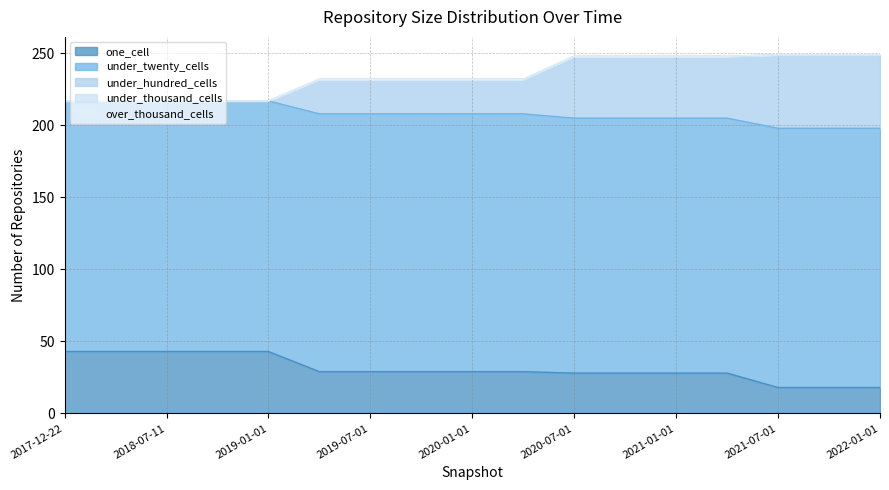

What is the difference between the maximum and minimum values in the under_hundred_cells series?

51